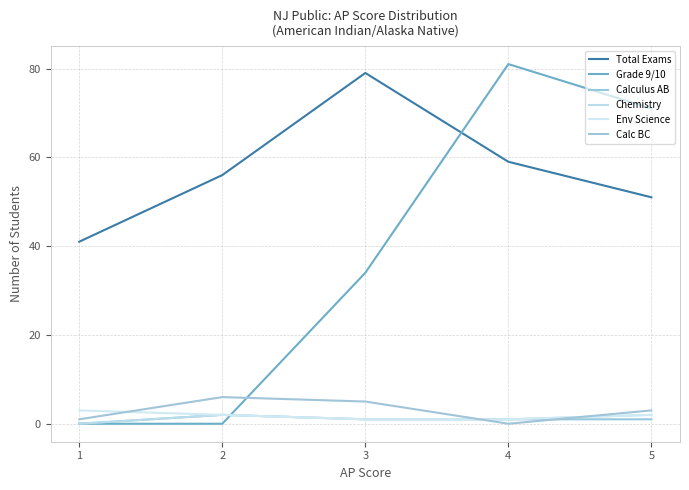

What is the average value of the Calculus AB series?

1